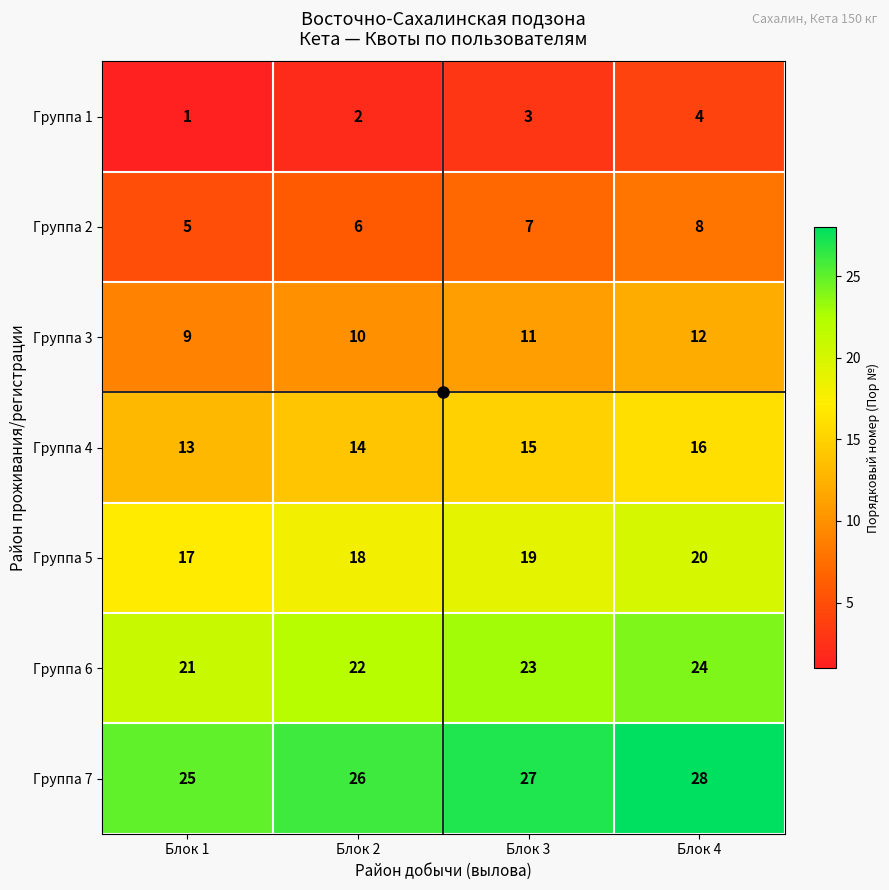

The Группа 6 series shows 21 at Блок 1. True or false?

True